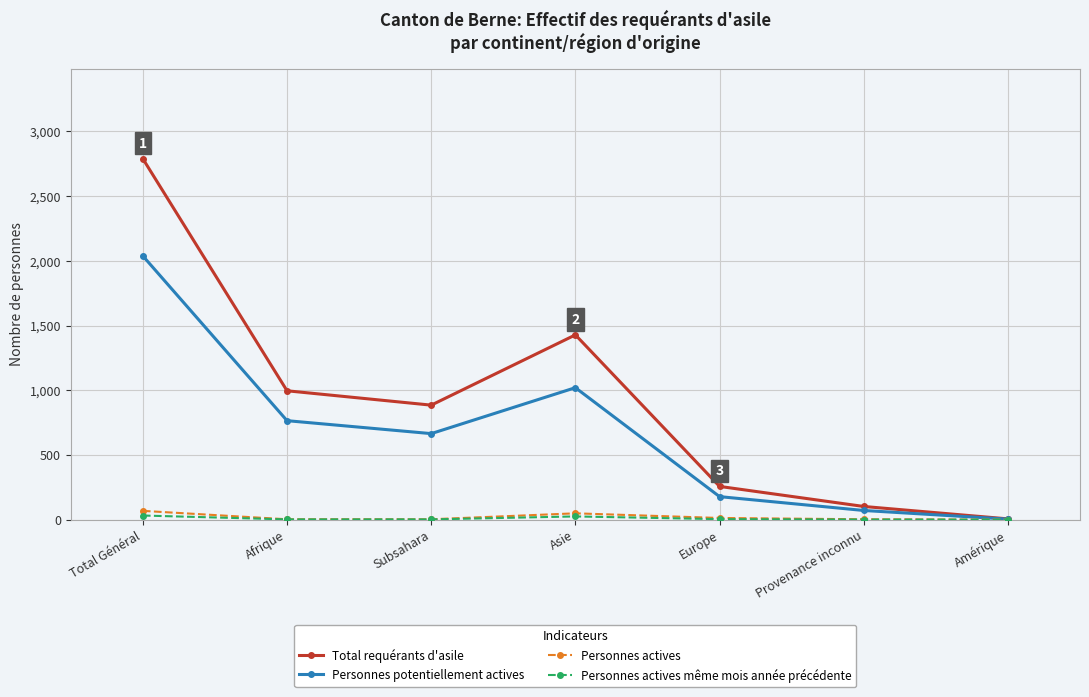

Count the number of data series in this chart.

4